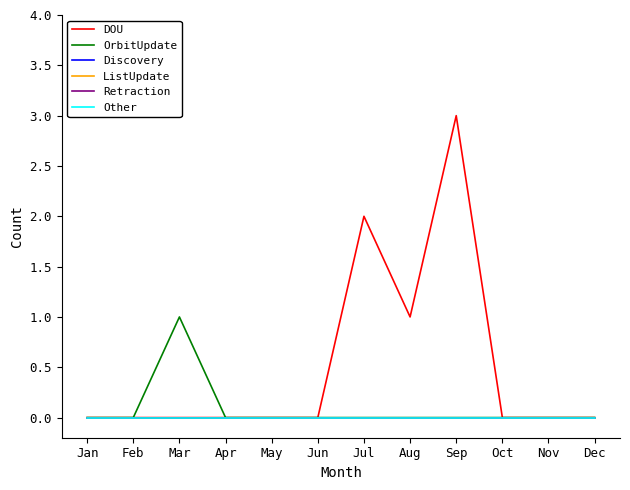

Does the chart have visible grid lines?

No